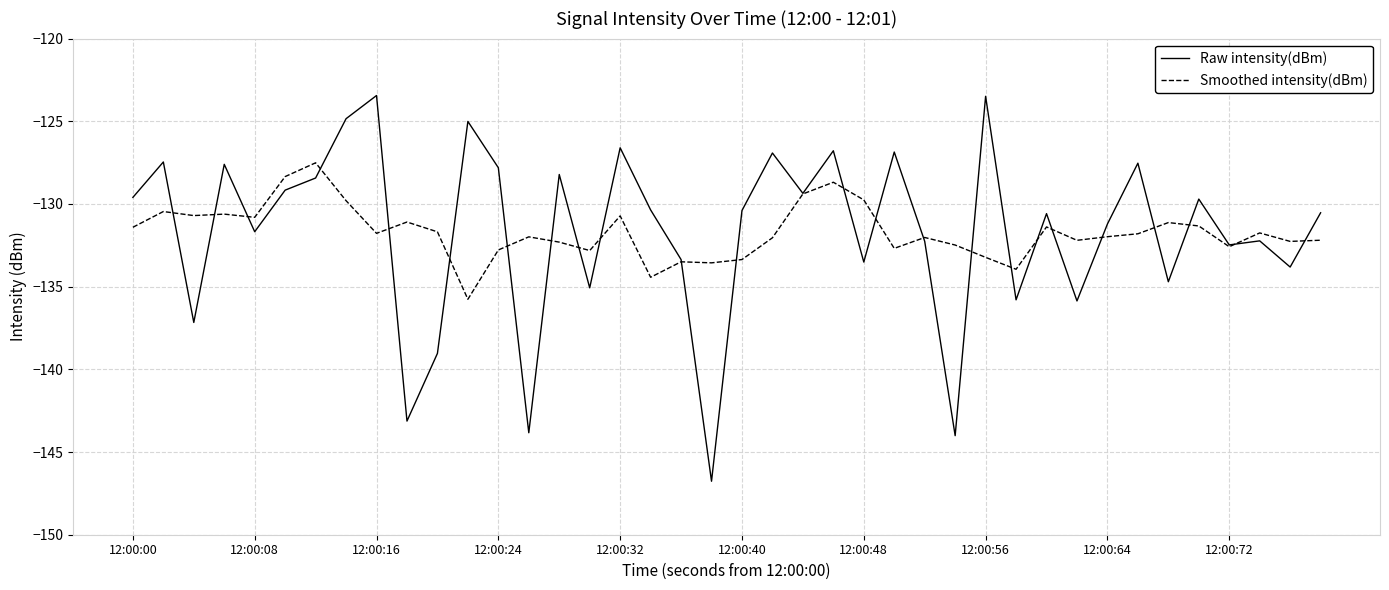

What is the maximum value shown in the chart?

-123.4